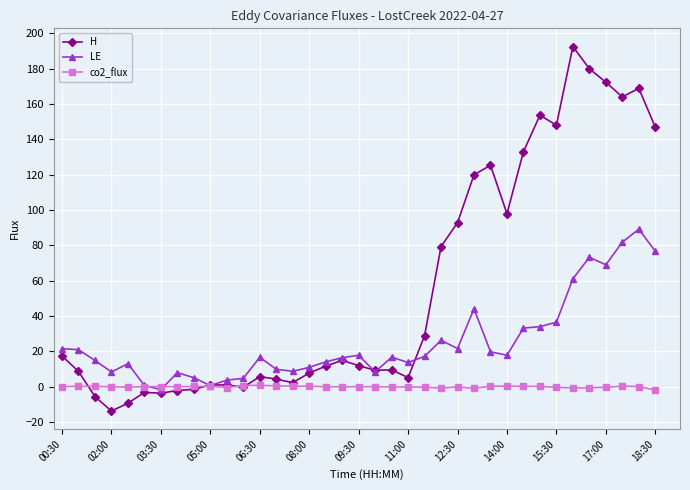

At how many categories does at least one series exceed 100?

11